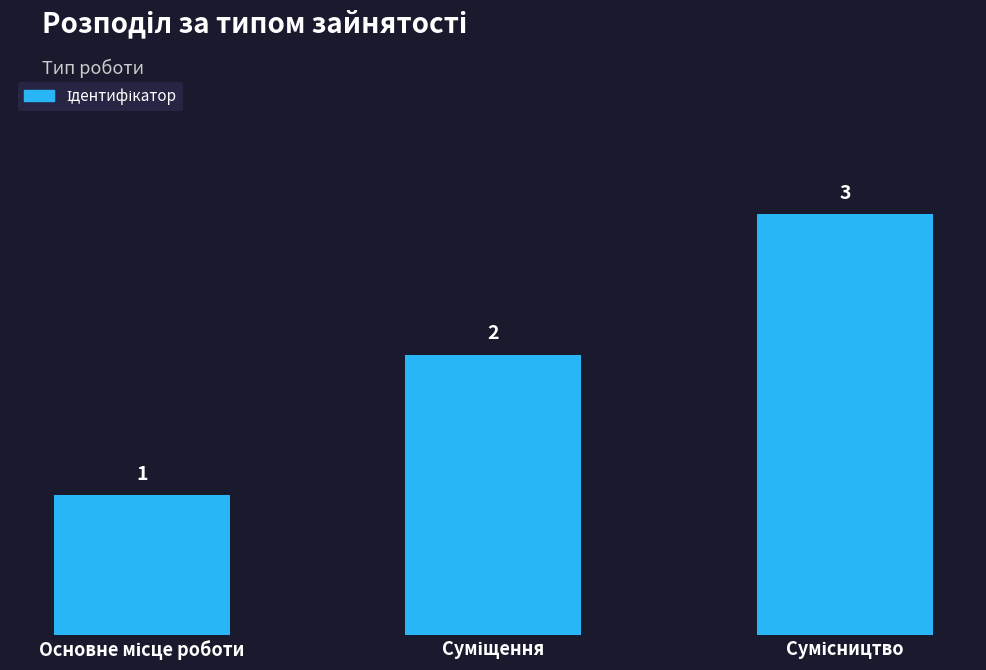

What is the value of the 1st bar from the left?

1